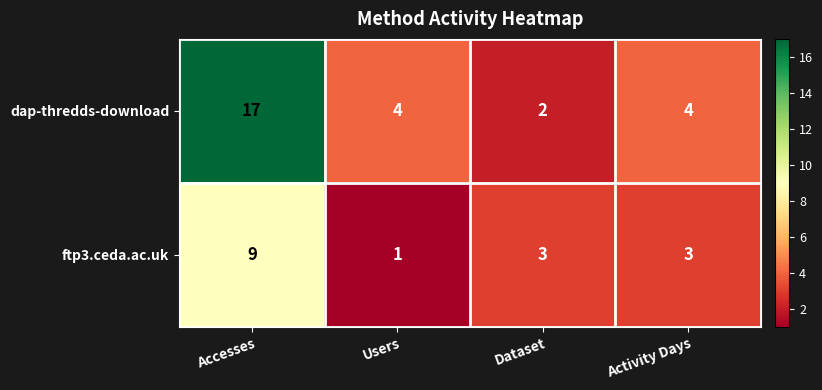

Is it true that ftp3.ceda.ac.uk equals 14 at Accesses?

False